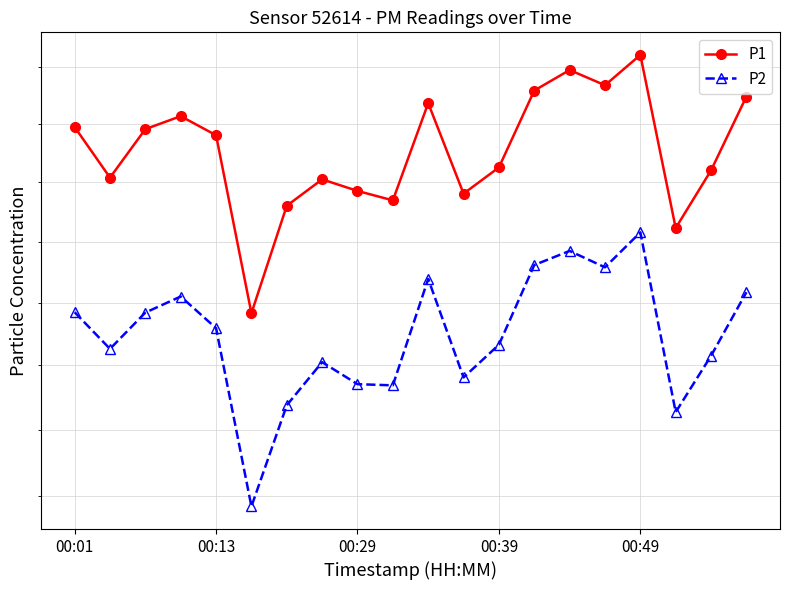

Reading left to right, what are all the values shown in this chart?

P1: 209.7	205.4	209.6	210.7	209.0	194.2	203.0	205.2	204.2	203.4	211.8	204.0	206.2	212.9	214.8	213.4	216.1	201.1	206.0	212.4
P2: 194.2	191.3	194.2	195.5	192.9	179.2	186.9	190.2	188.5	188.4	196.9	189.1	191.6	198.1	199.2	197.9	200.8	186.3	190.8	195.8